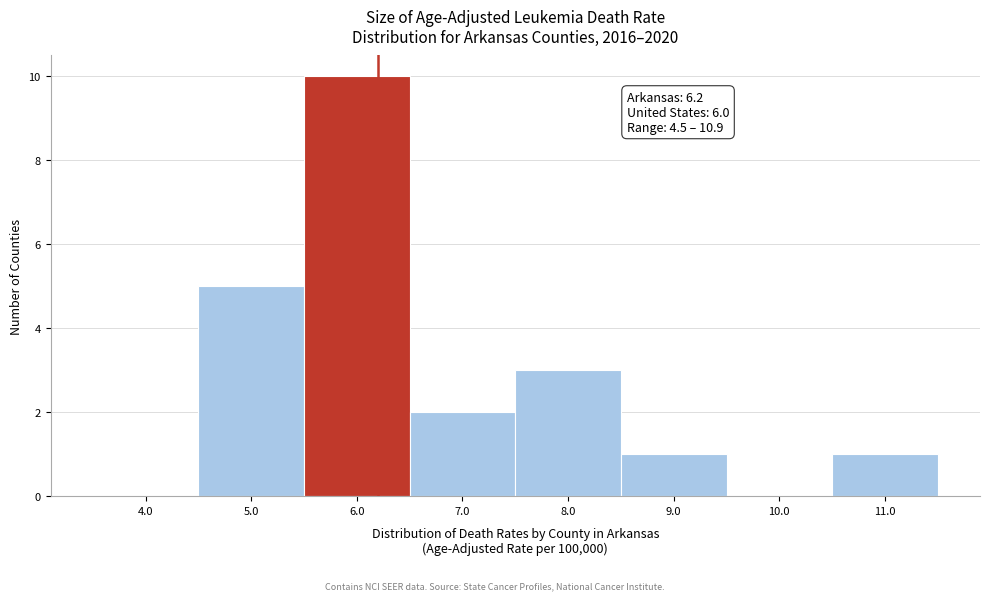

Which range on the x-axis has the tallest bar?

5.5 to 6.5